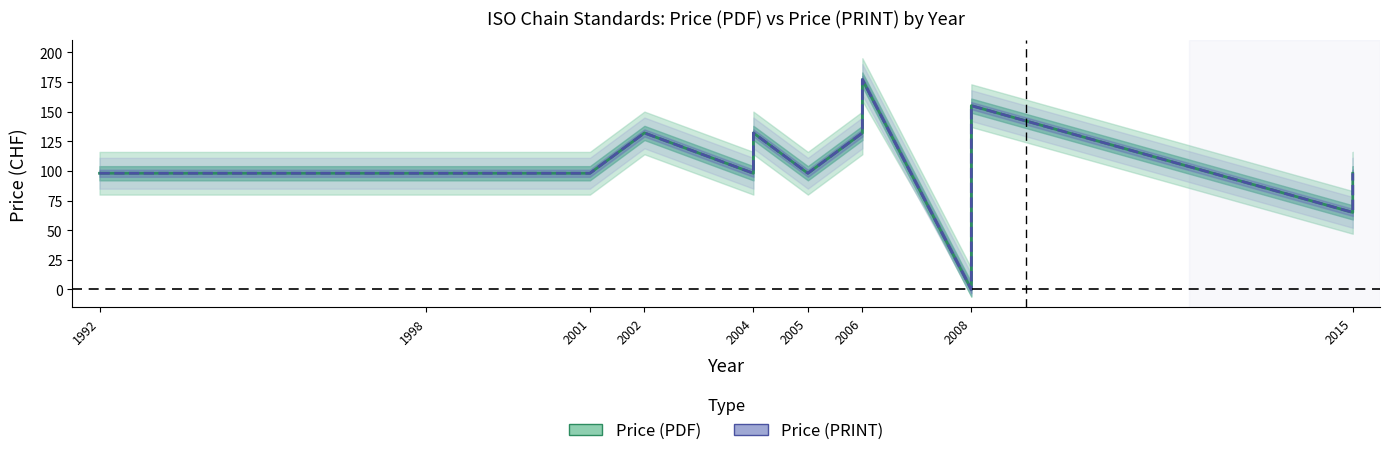

At which label is Price (PRINT) closest to 88?

1992